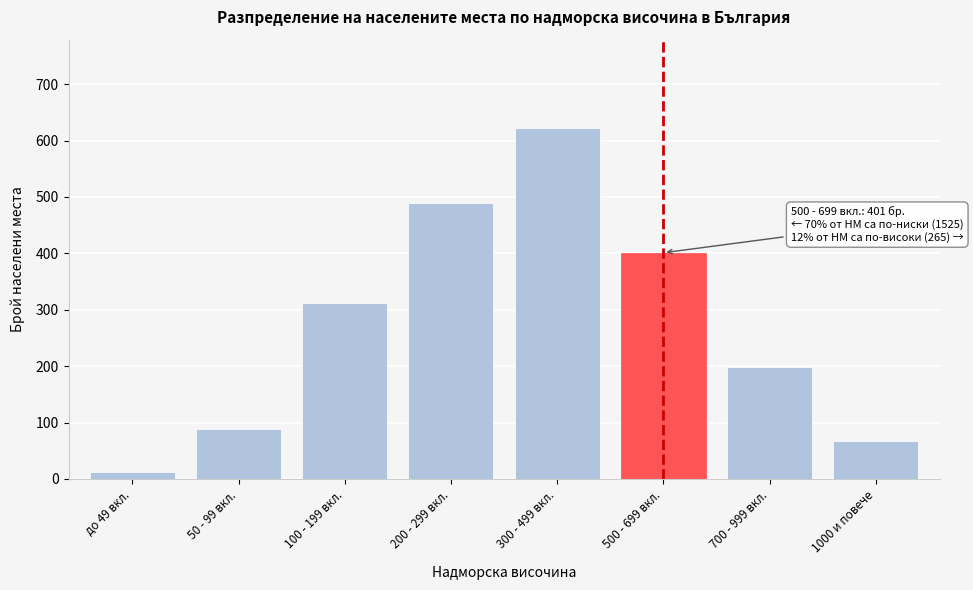

Reading left to right, list all the values displayed in this chart.

12	89	312	489	623	401	198	67